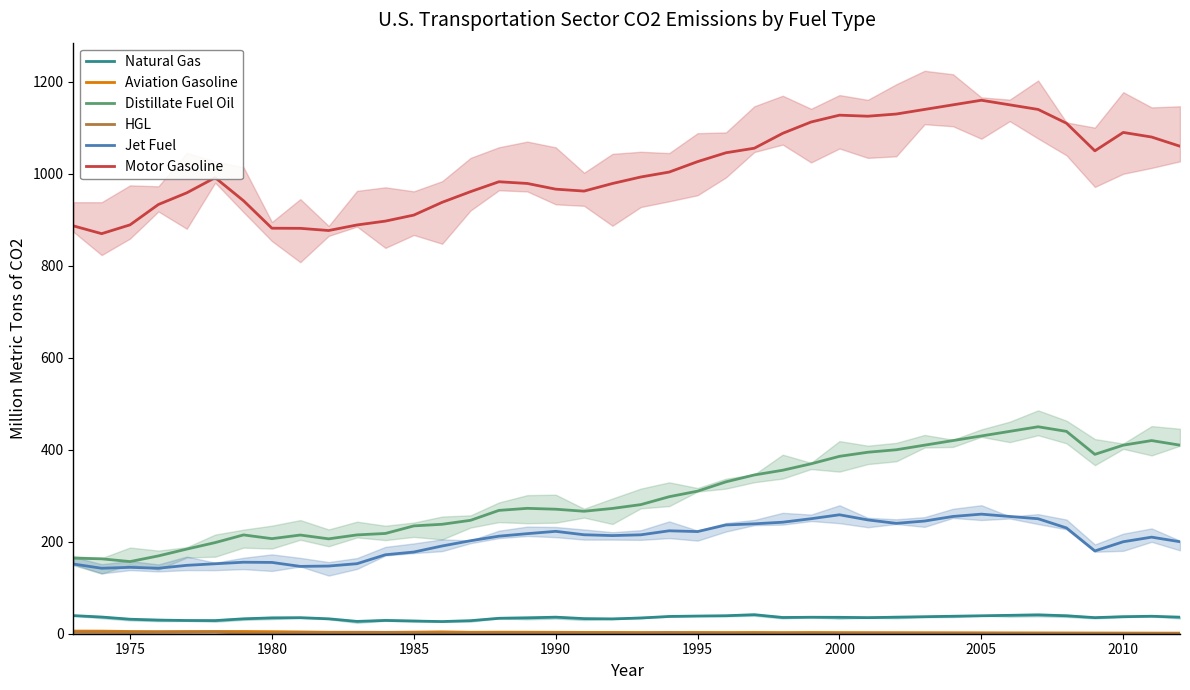

Which series has the largest range (max minus min)?

Distillate Fuel Oil